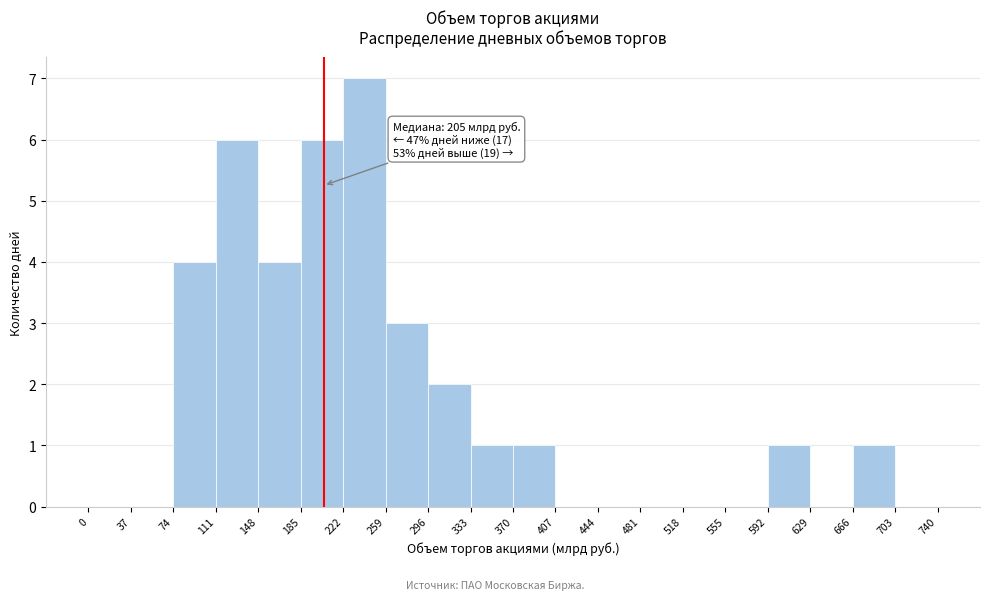

Which range on the x-axis has the tallest bar?

222 to 259